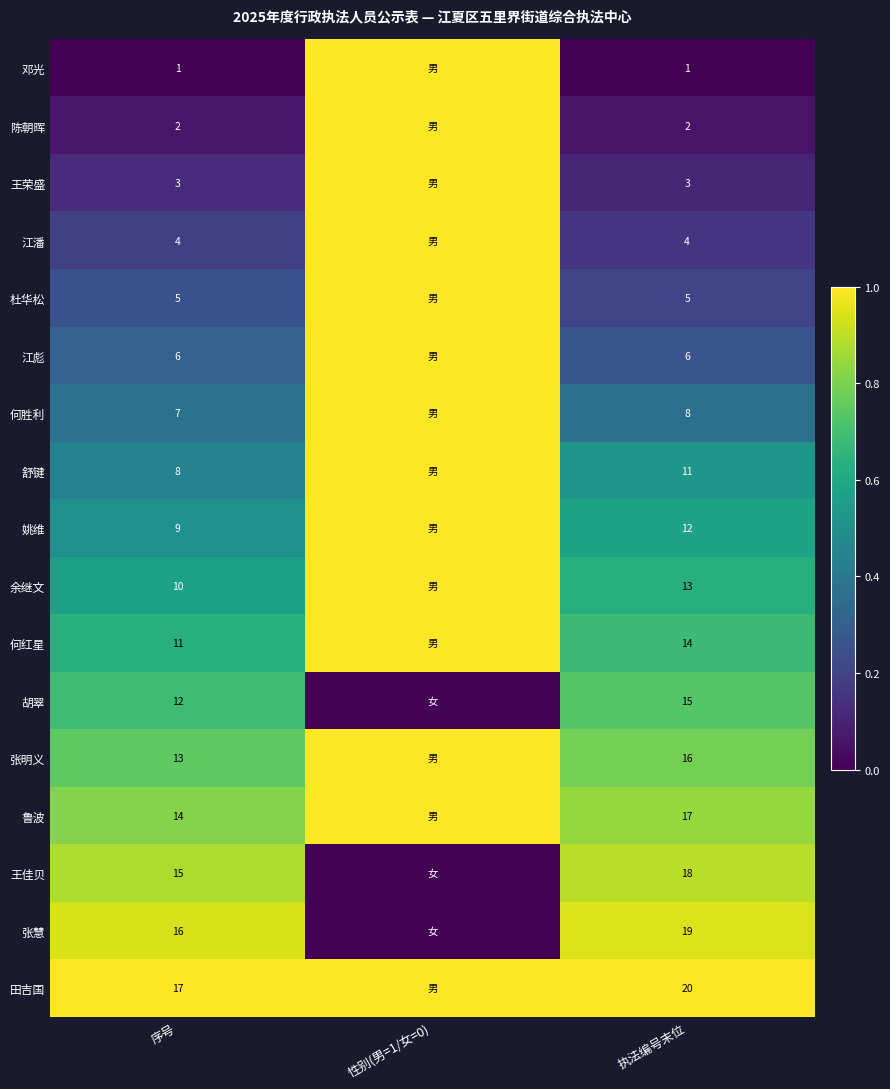

Is the value of 陈朝晖 at 序号 greater than the value of 舒键 at 执法编号末位?

No